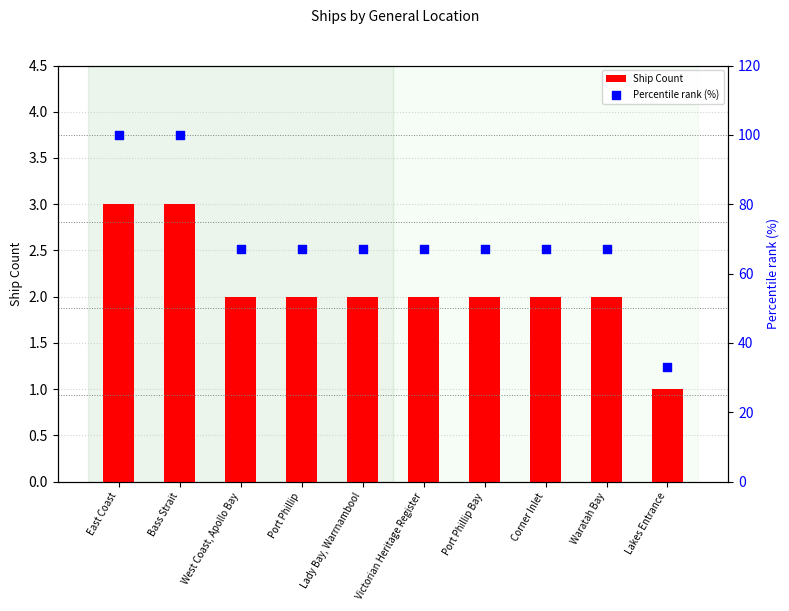

Which series contains the highest Y value?

Percentile rank (%)